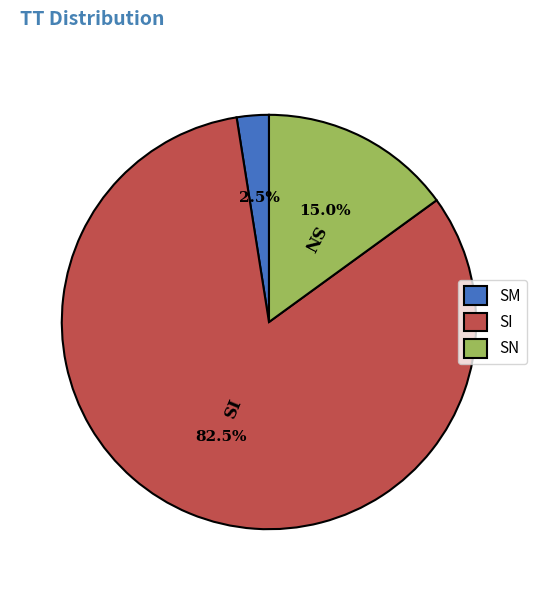

Count the number of slices in the pie.

3